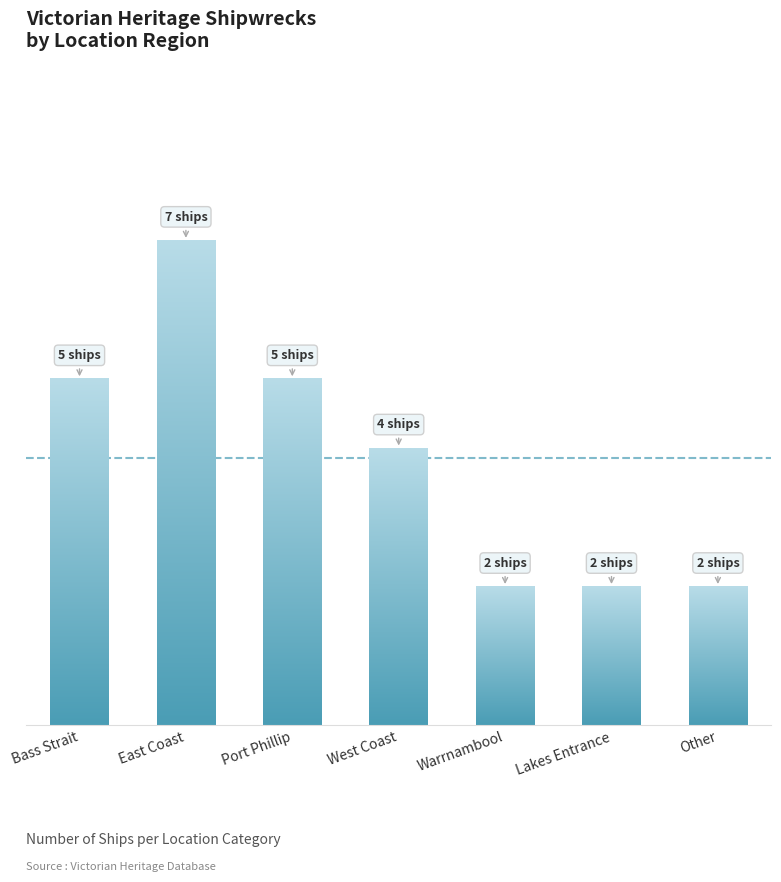

What is the label of the 7th bar from the right?

Bass Strait